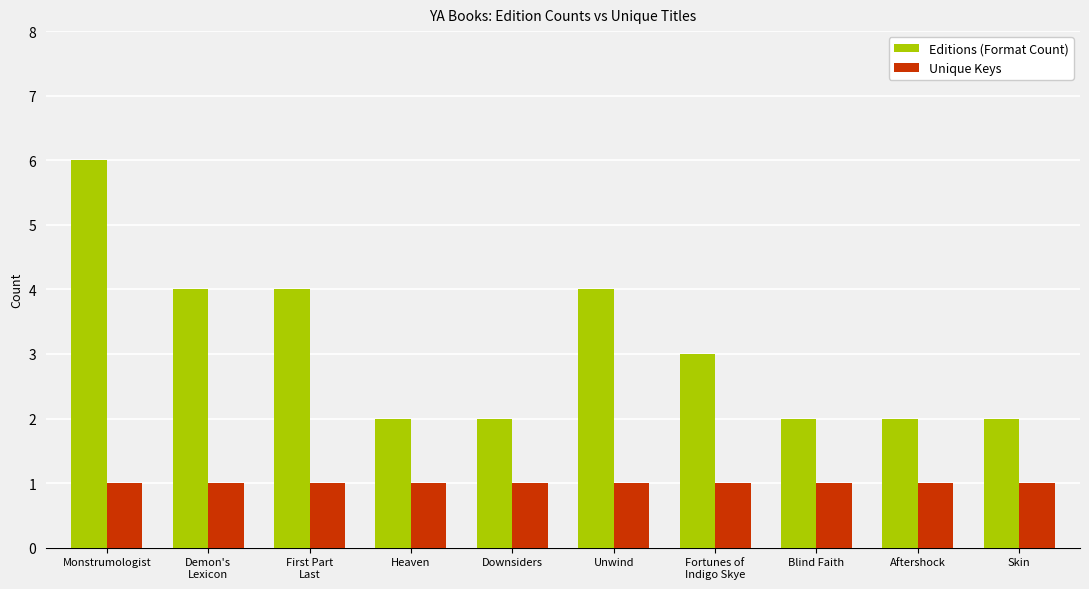

True or false: Editions (Format Count) has a value of 2 at Downsiders.

True